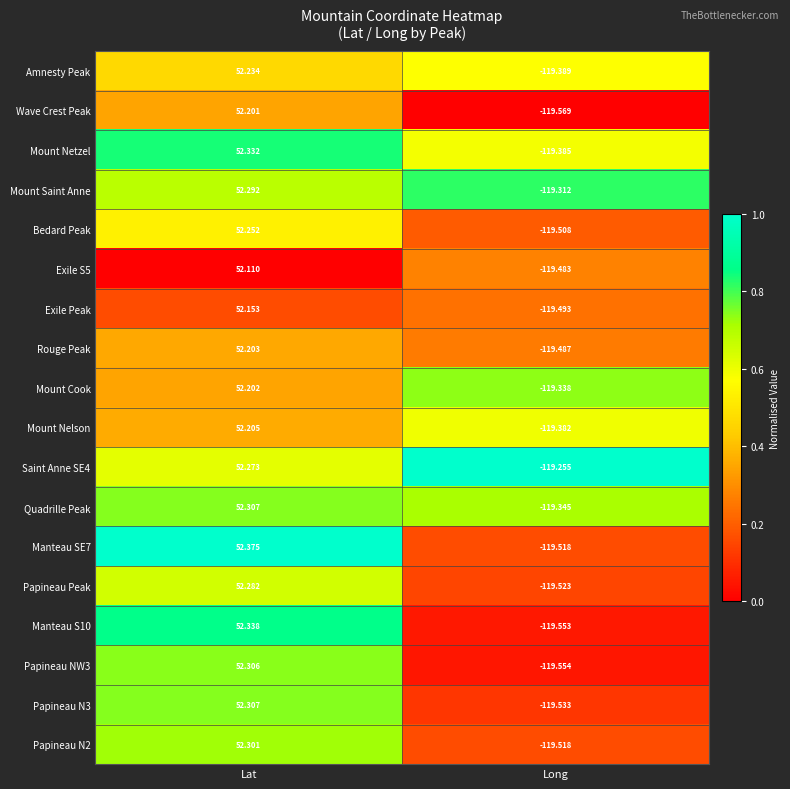

At which label does Papineau Peak reach its minimum?

Long